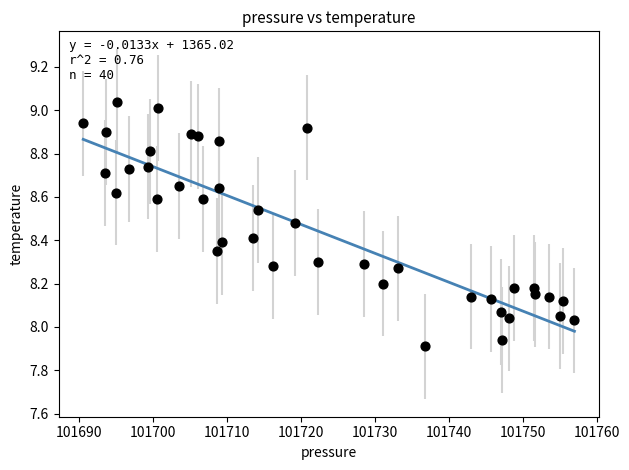

What is the range of X values (max minus min)?

66.4